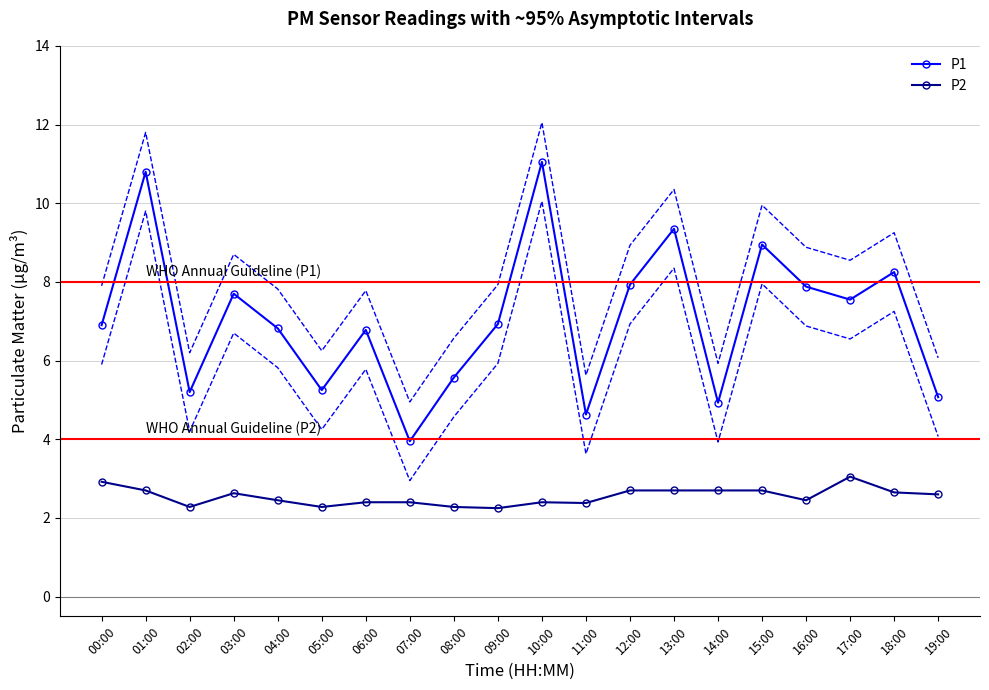

At which category does P2 reach its first local peak?

03:00